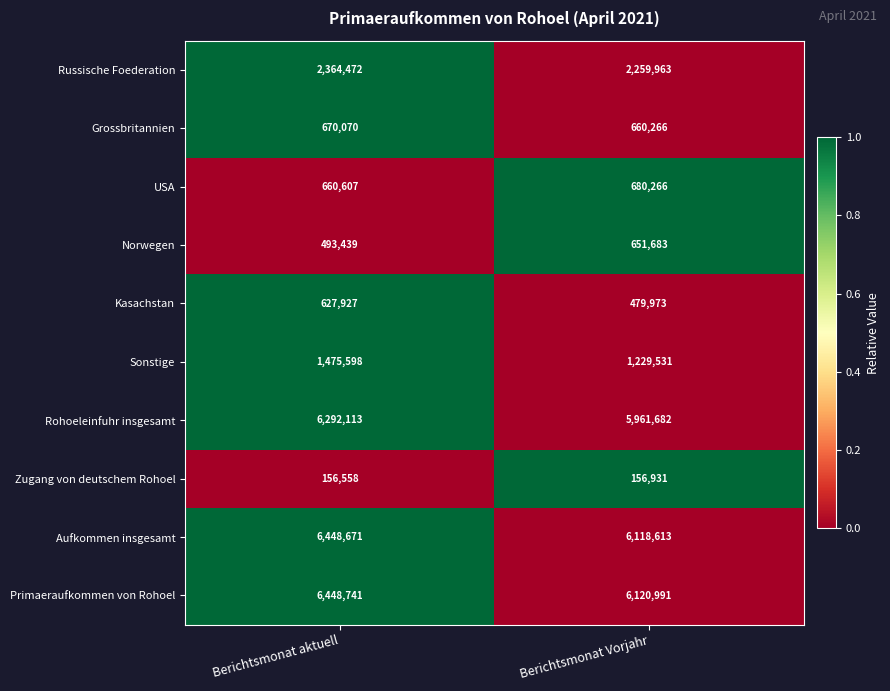

True or false: Zugang von deutschem Rohoel has a value of 156558 at Berichtsmonat aktuell.

True